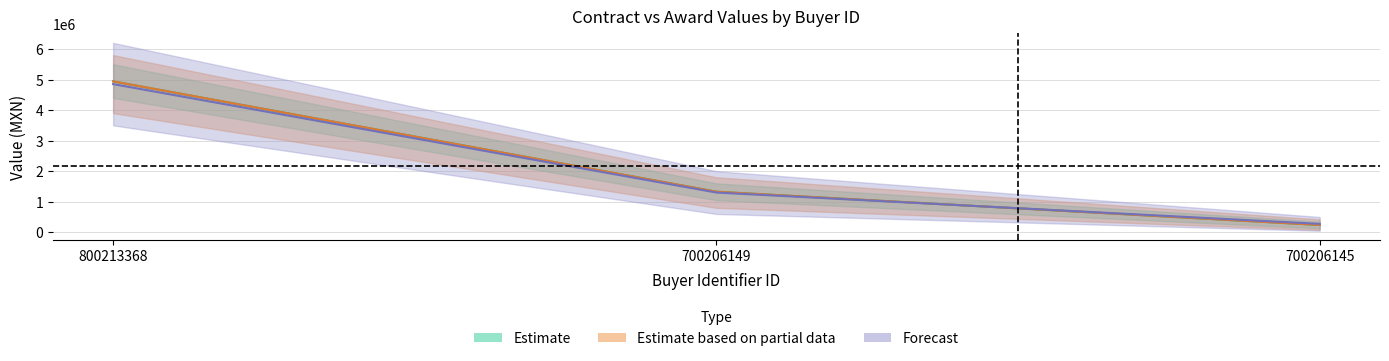

What is the value of the contracts.value.amount point at the 2nd from the left?

1327136.5